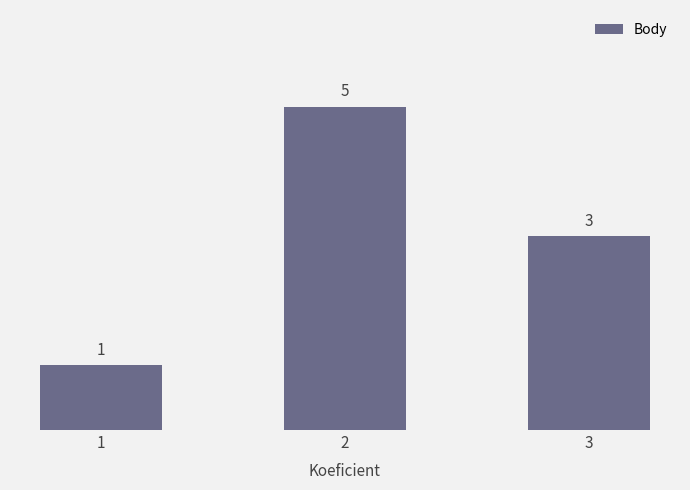

Rank the categories by value from highest to lowest.

2, 3, 1